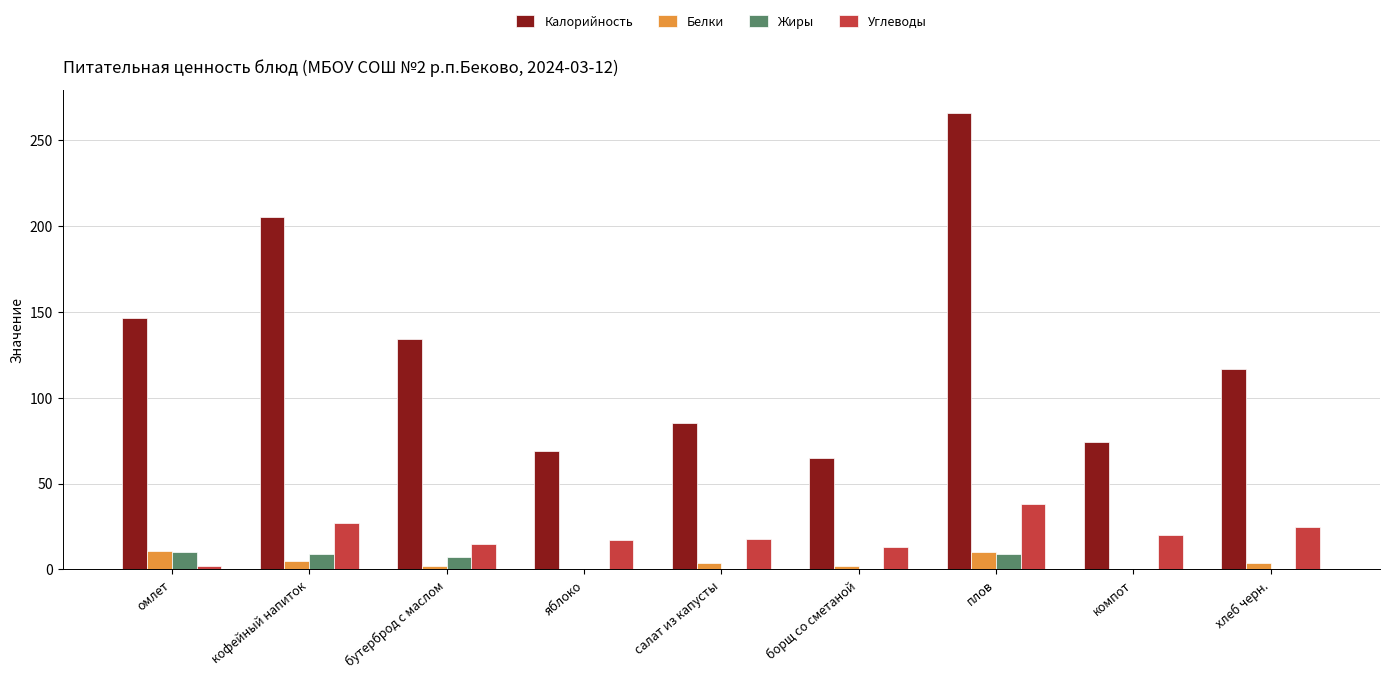

Count the Жиры values in the range 0 to 9.

8